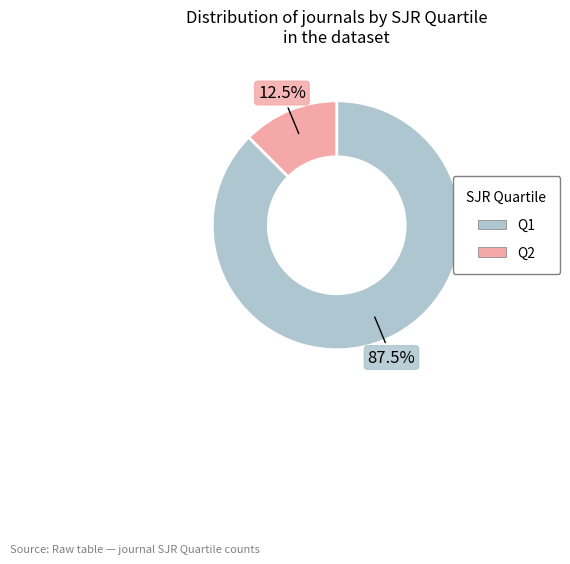

Is there any slice that represents more than half of the pie?

Yes